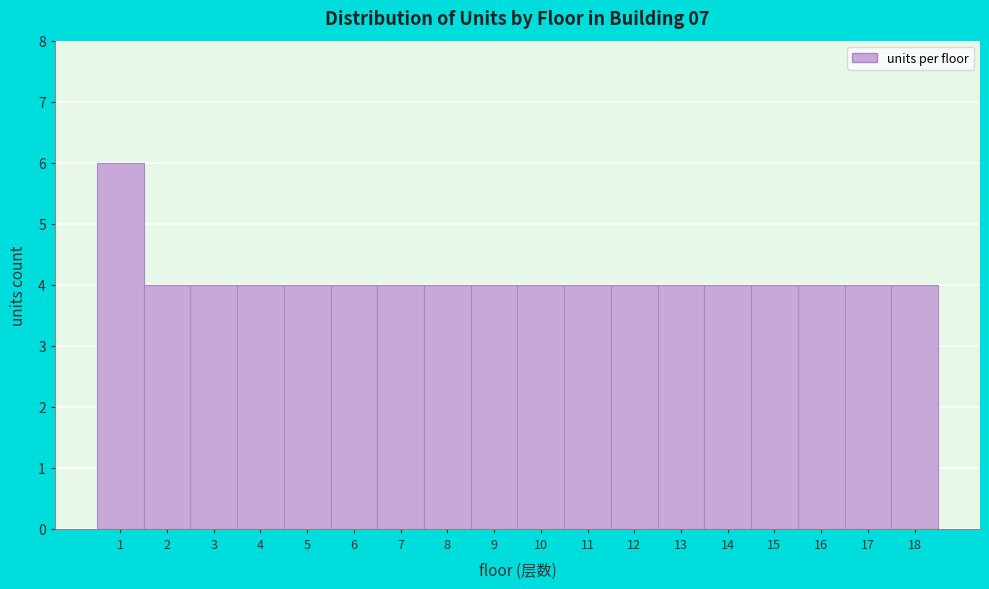

Reading left to right, transcribe this chart: for each bar, give the range it covers on the x-axis and its height. The values are not printed on the chart, so give them approximately, as read against the axis.

0.5 to 1.5: 6
1.5 to 2.5: 4
2.5 to 3.5: 4
3.5 to 4.5: 4
4.5 to 5.5: 4
5.5 to 6.5: 4
6.5 to 7.5: 4
7.5 to 8.5: 4
8.5 to 9.5: 4
9.5 to 10.5: 4
10.5 to 11.5: 4
11.5 to 12.5: 4
12.5 to 13.5: 4
13.5 to 14.5: 4
14.5 to 15.5: 4
15.5 to 16.5: 4
16.5 to 17.5: 4
17.5 to 18.5: 4